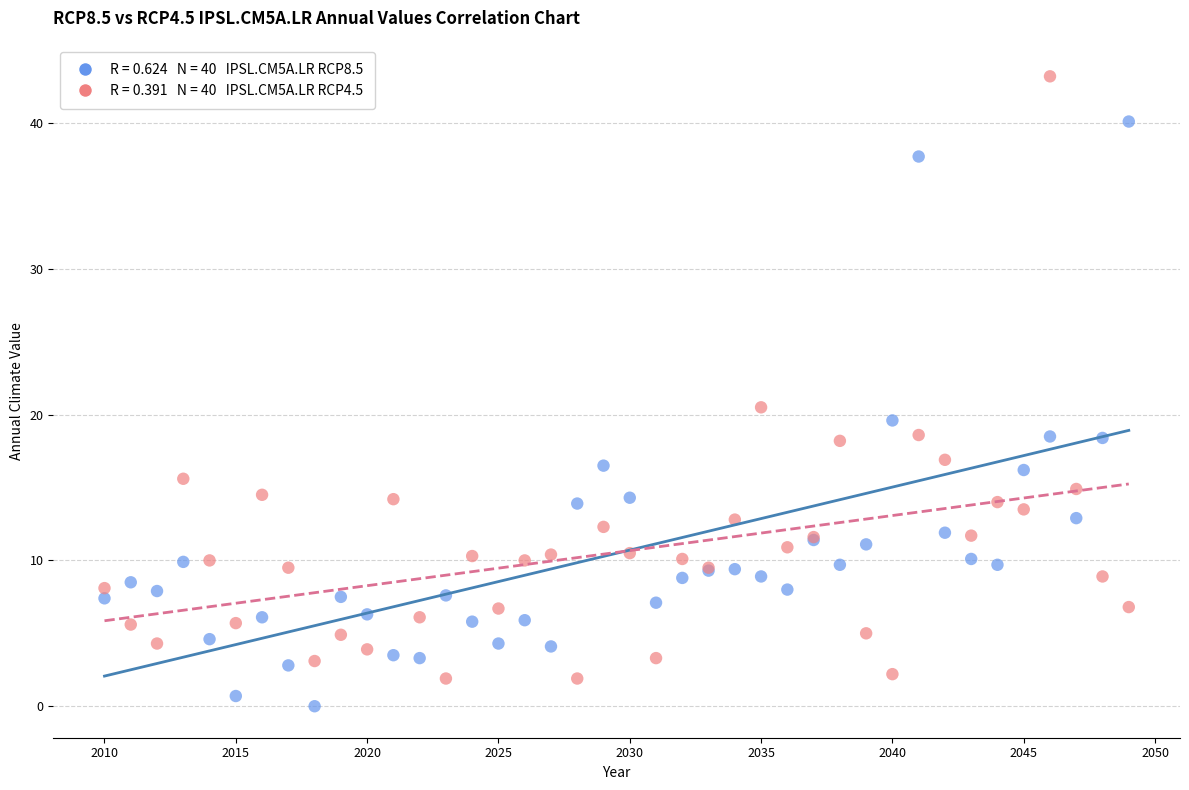

Across all series, what Y value is closest to 21?

20.5